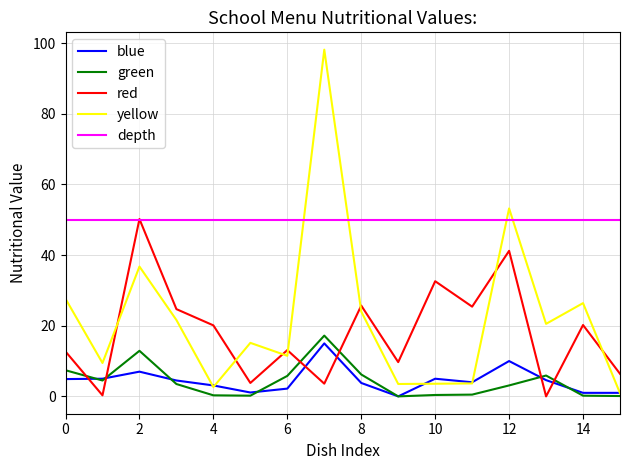

True or false: green and red intersect in this chart.

True